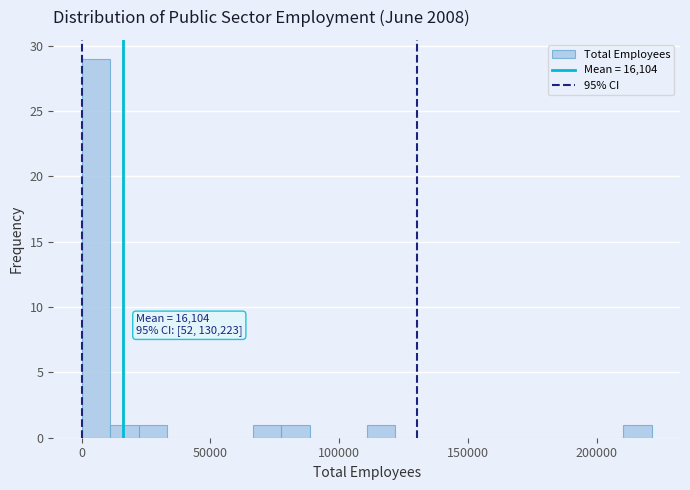

Around what value on the x-axis is the tallest bar? Give the approximate position of its centre, as read against the axis.

5000